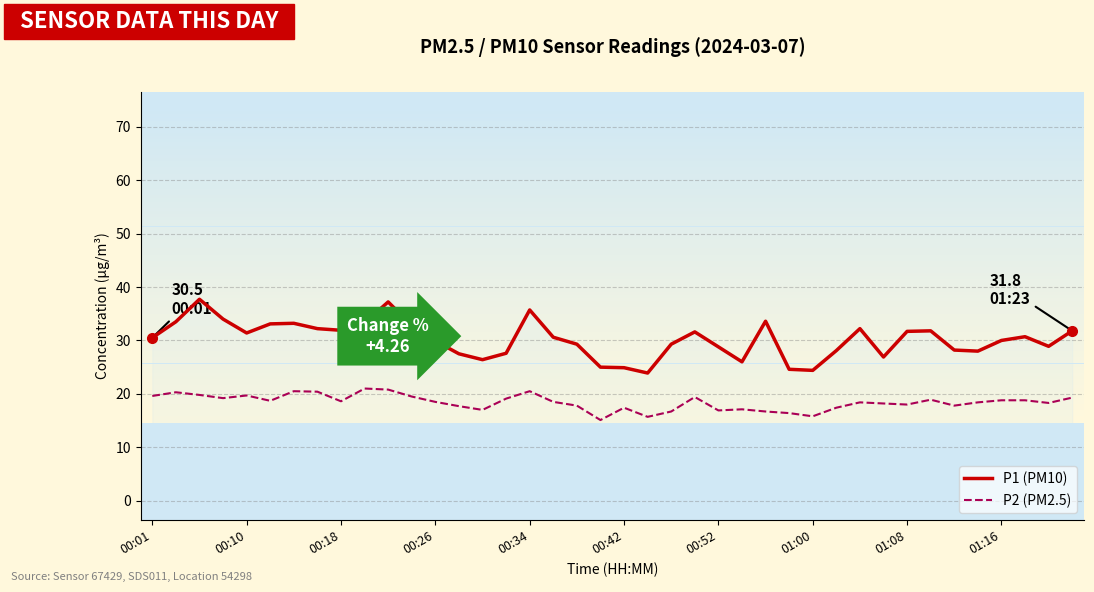

True or false: P2 (PM2.5) and P1 (PM10) intersect in this chart.

False